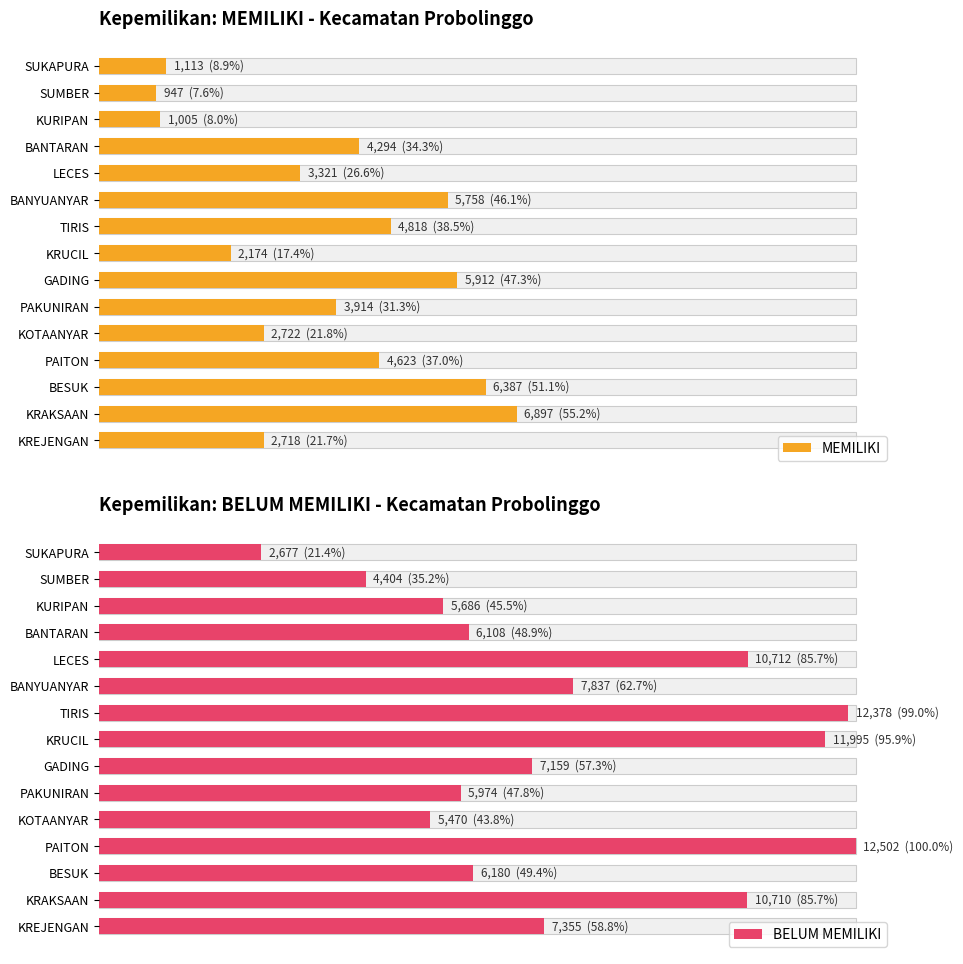

What is the approximate value of MEMILIKI at PAKUNIRAN, to the nearest 100?

3900